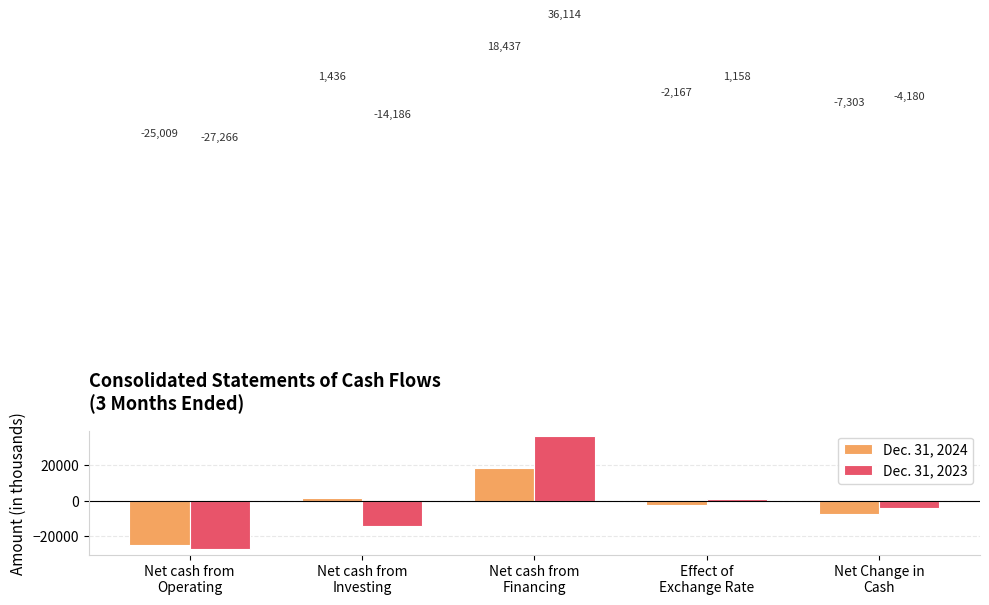

What are all the series names shown in the legend?

Dec. 31, 2024, Dec. 31, 2023